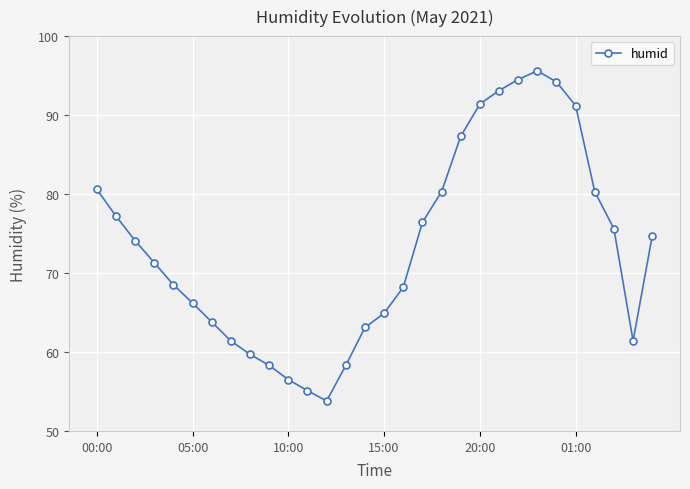

Reading left to right, extract all data points from this chart.

80.6	77.2	74.1	71.3	68.5	66.2	63.8	61.4	59.7	58.3	56.5	55.1	53.8	58.3	63.1	64.9	68.2	76.4	80.3	87.3	91.4	93.1	94.5	95.6	94.2	91.2	80.3	75.6	61.4	74.7